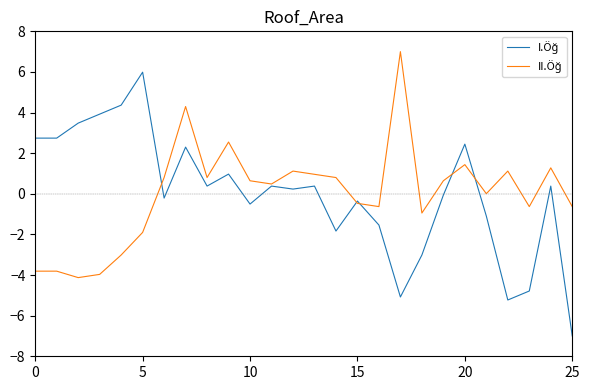

What is the greatest value displayed?

7.0